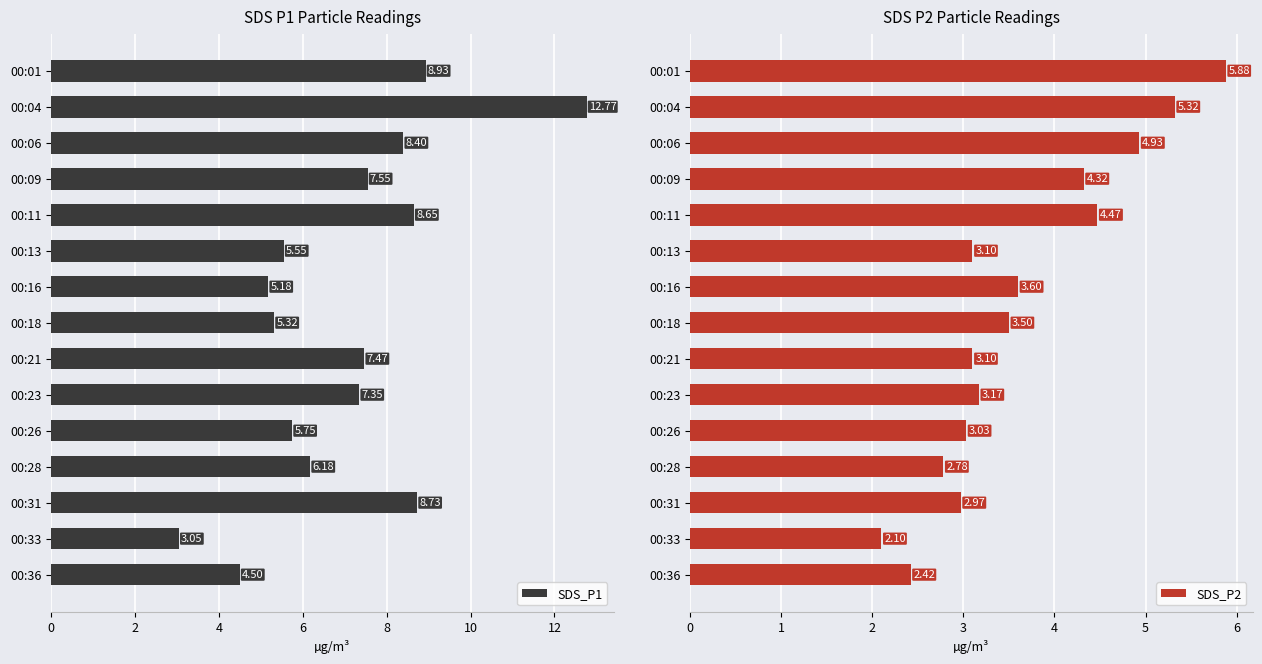

Reading left to right, transcribe all the data shown in this chart.

SDS_P1: 8.9	12.8	8.4	7.5	8.7	5.5	5.2	5.3	7.5	7.3	5.8	6.2	8.7	3.0	4.5
SDS_P2: 5.9	5.3	4.9	4.3	4.5	3.1	3.6	3.5	3.1	3.2	3.0	2.8	3.0	2.1	2.4